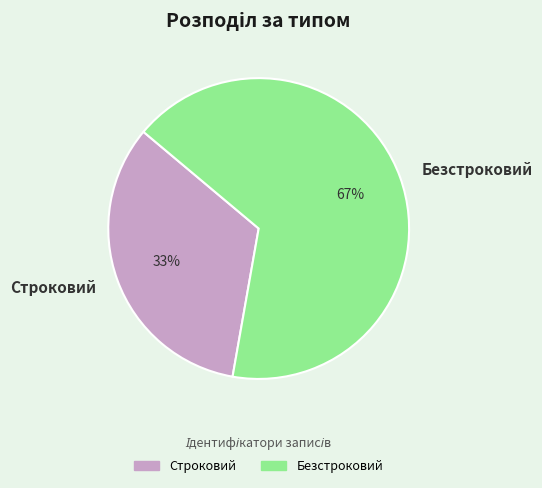

Is the sum of Строковий and Безстроковий greater than half?

Yes